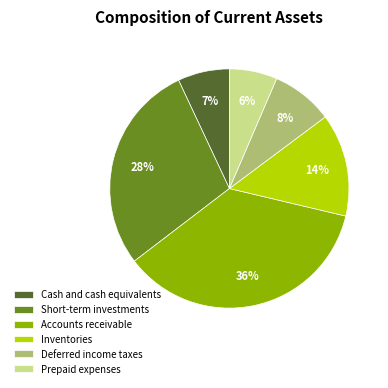

Approximately how many times larger is the value at Inventories compared to Accounts receivable?

0.4